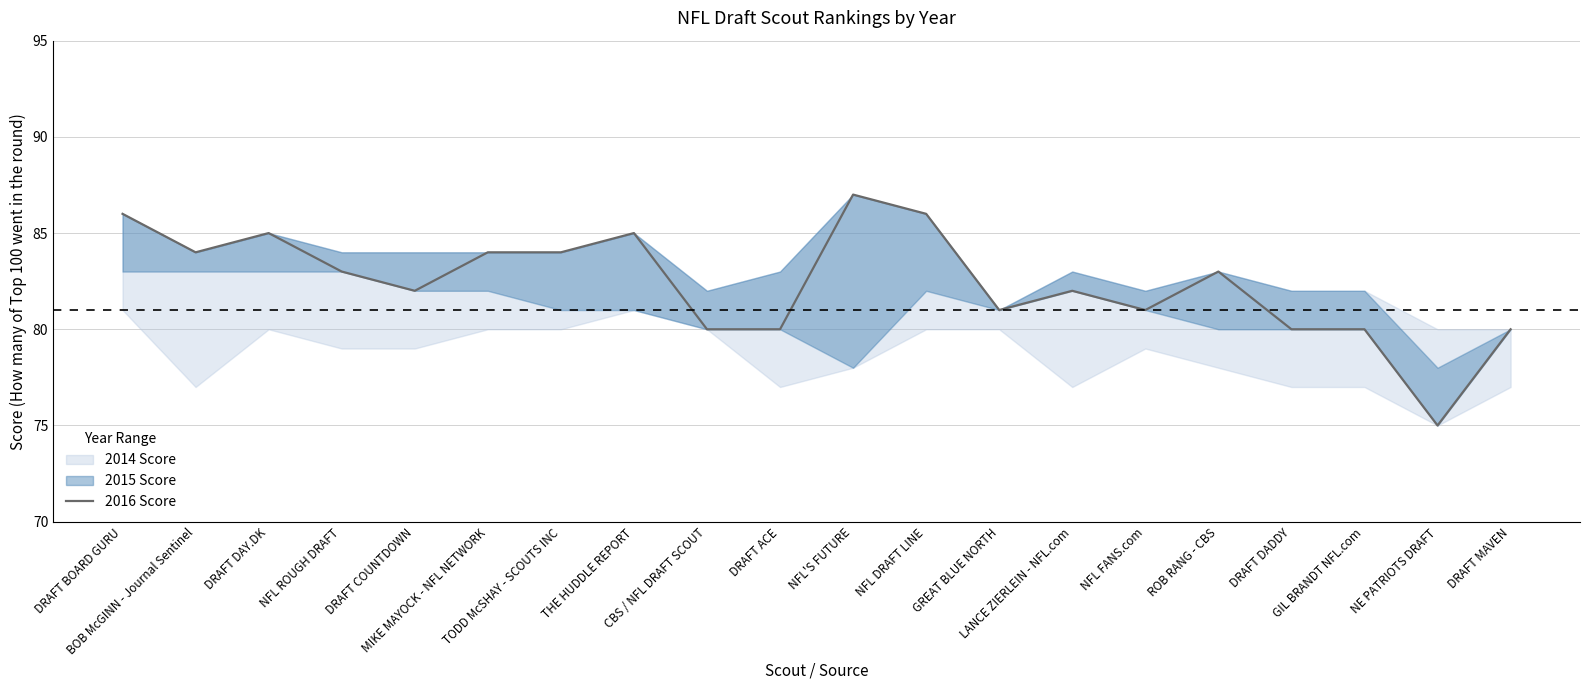

True or false: there are more than 0 points higher than both neighbors.

True